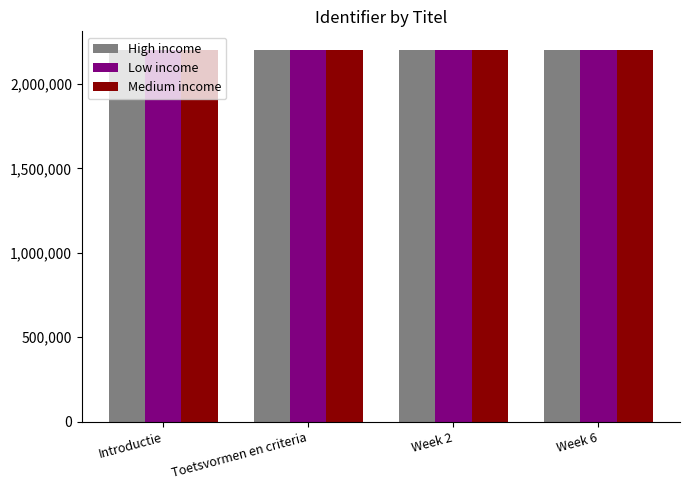

What is the average value of the High income series?

2200886